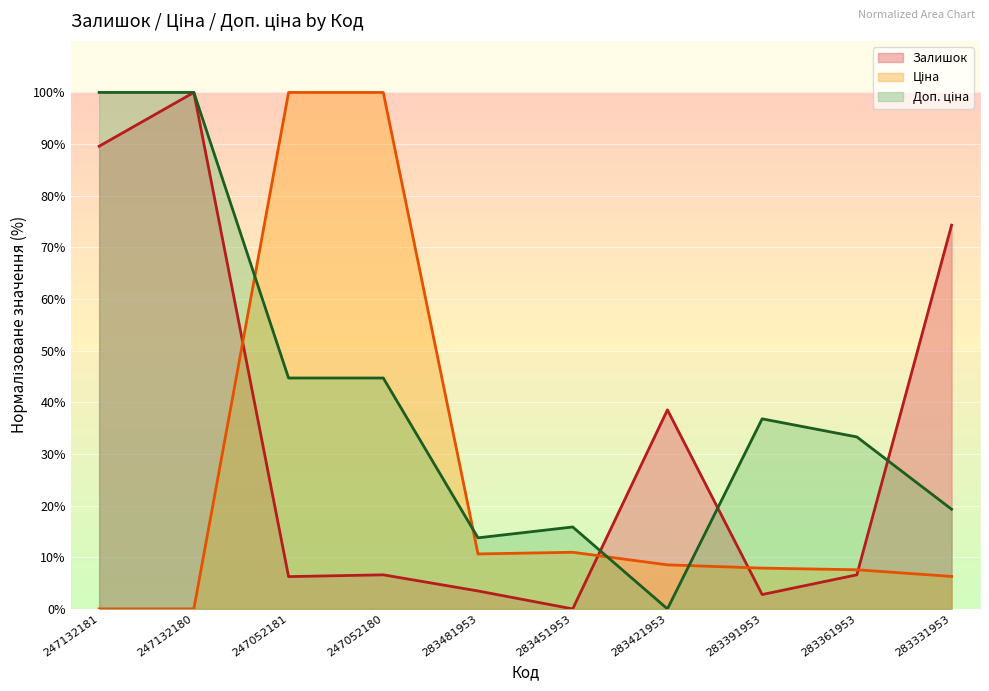

At how many categories does at least one series exceed 47?

5